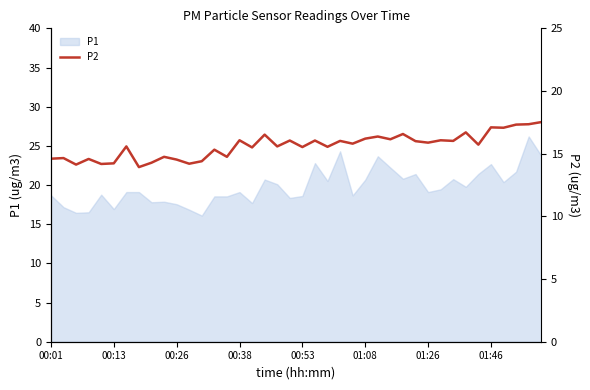

What is the maximum value shown in the chart?

17.5